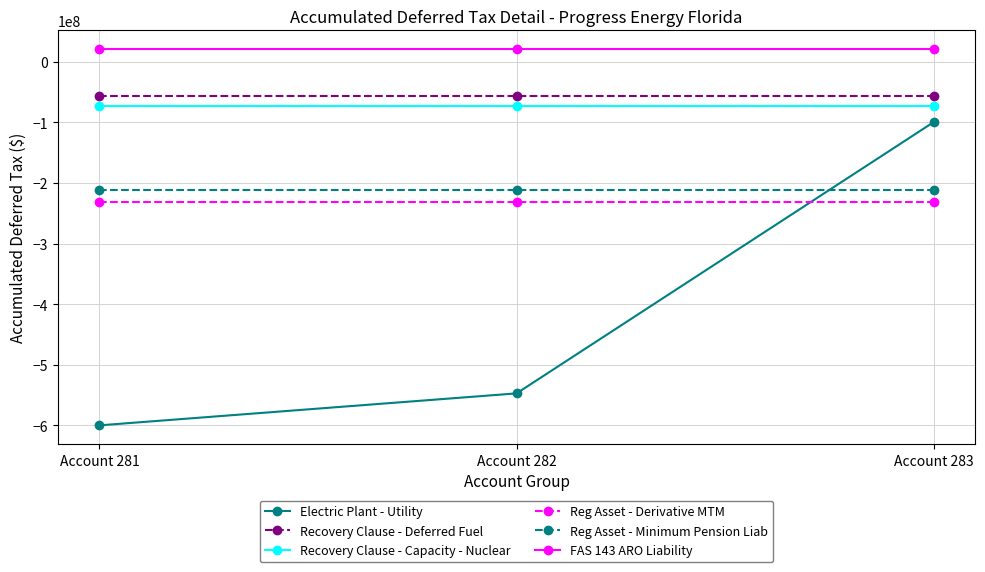

Reading left to right, extract all data points from this chart.

Electric Plant - Utility: -600046000	-547273147	-99426197
Recovery Clause - Deferred Fuel: -56044000	-56044000	-56044000
Recovery Clause - Capacity - Nuclear: -73096000	-73096000	-73096000
Reg Asset - Derivative MTM: -231798000	-231798000	-231798000
Reg Asset - Minimum Pension Liab: -211264000	-211264000	-211264000
FAS 143 ARO Liability: 20734000	20734000	20734000